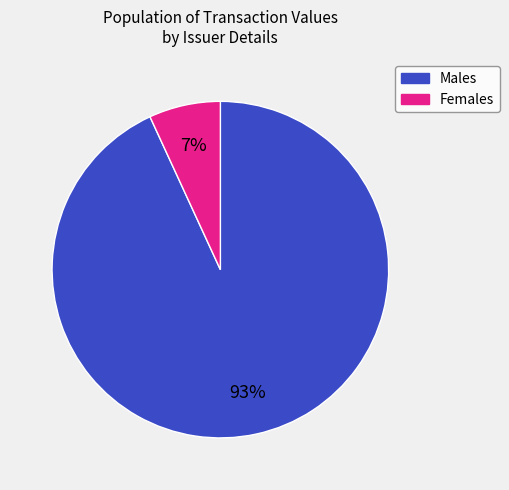

Is there any slice that represents more than half of the pie?

Yes